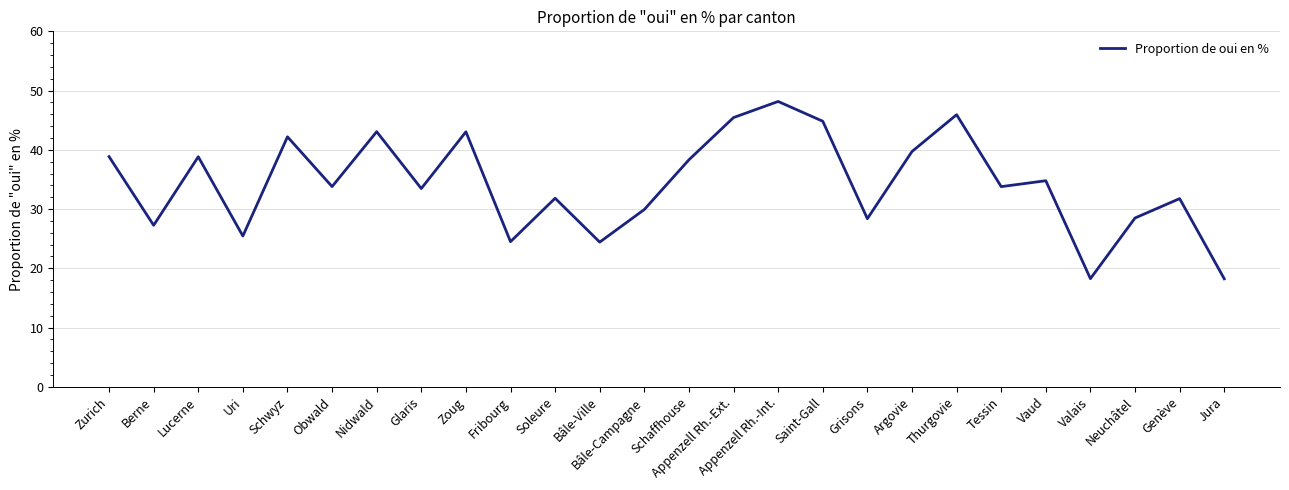

Does the chart have visible grid lines?

Yes